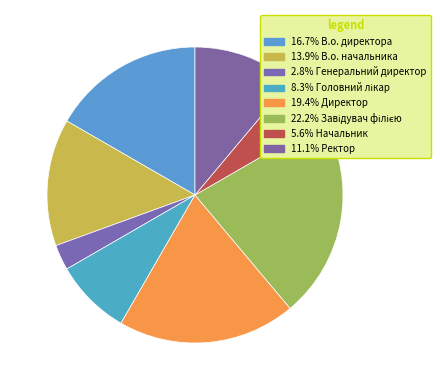

To the nearest percent, what is the average slice percentage?

12%